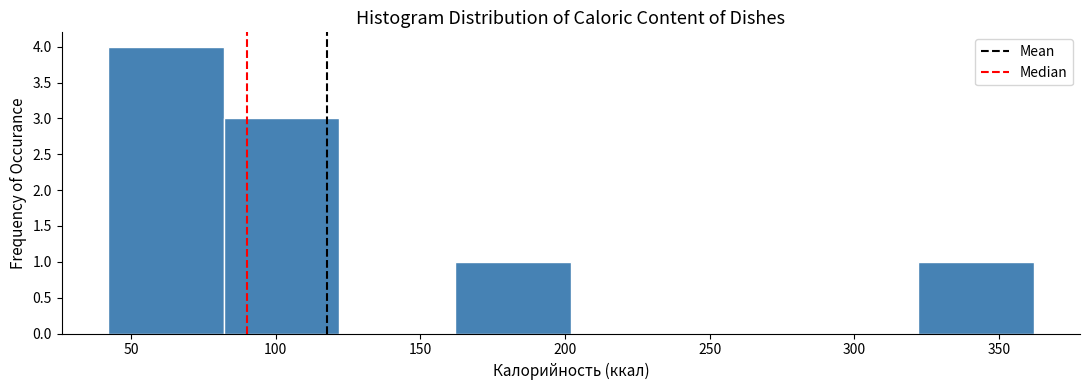

Over which range of the x-axis is the bar tallest?

42 to 82